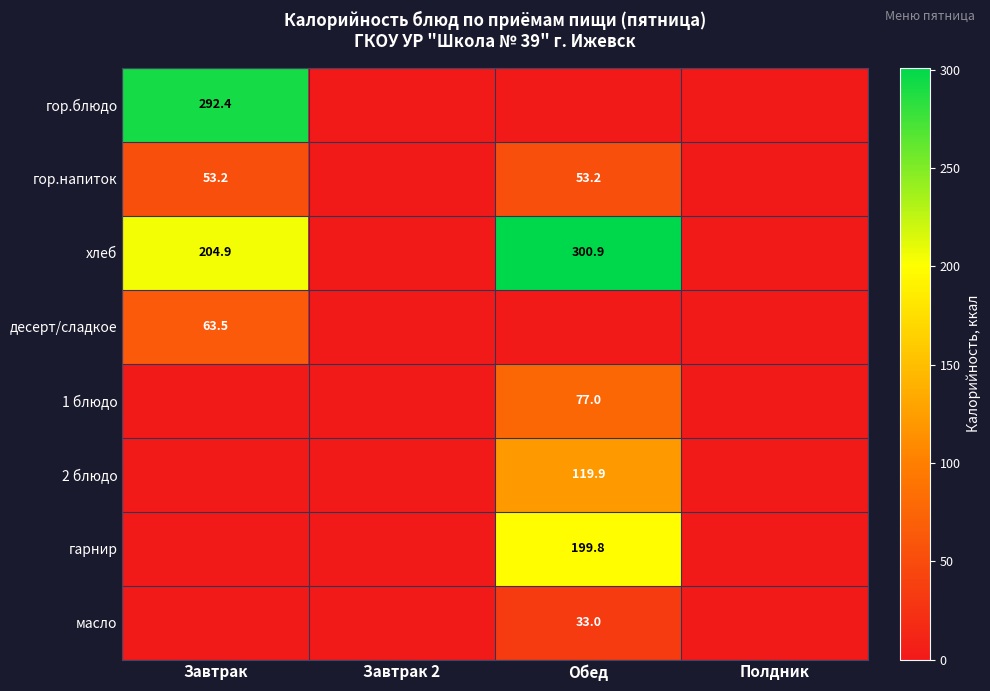

At how many categories does at least one series exceed 217?

2